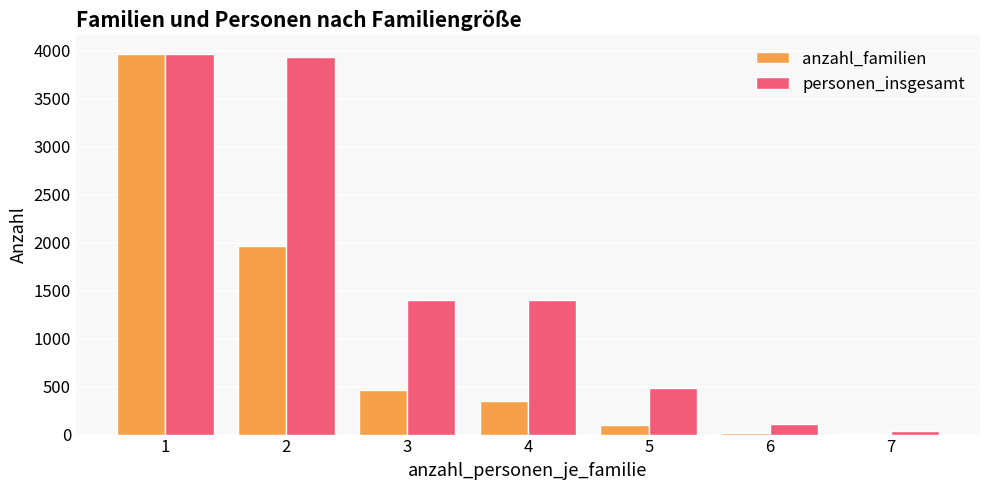

Between 3 and 5, which series saw the biggest shift?

personen_insgesamt